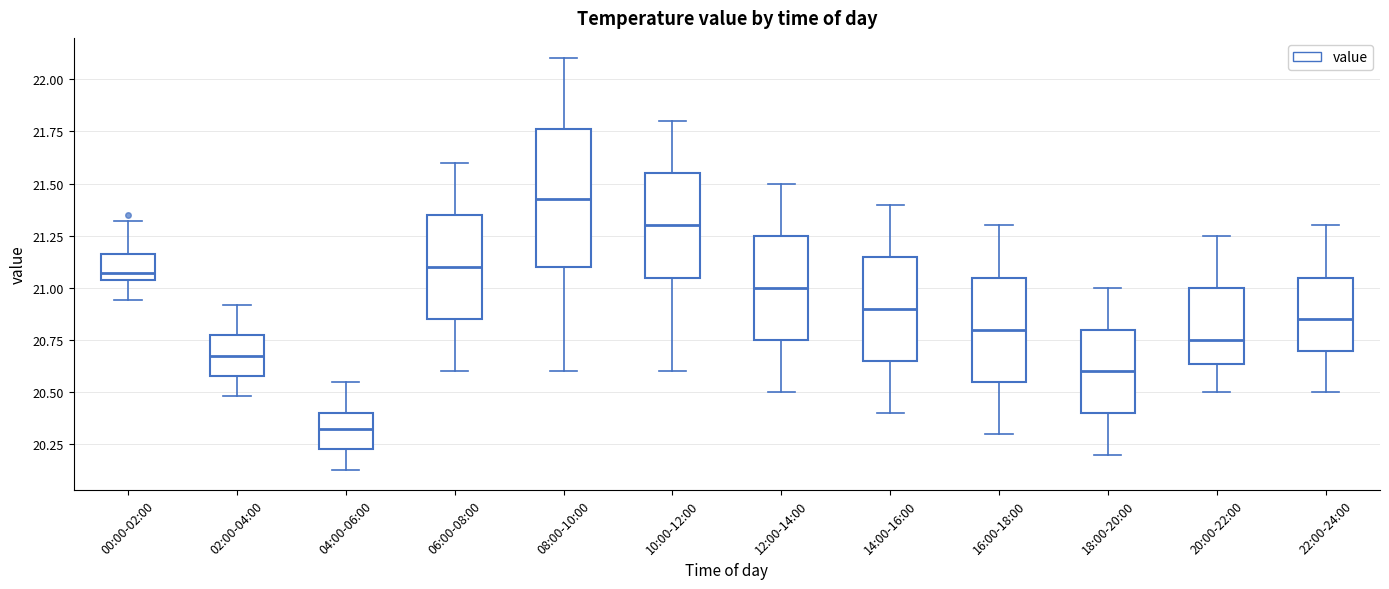

Reading left to right, transcribe this box plot: for each box, give where its median line is, the range the box spans, and where its two whiskers end, as read against the y-axis. The values are not printed on the chart, so give them approximately, as read against the axis.

00:00-02:00: median 21.05 (just above the box's lower edge), box 21.05 to 21.15, whiskers 20.95 to 21.30
02:00-04:00: median 20.70, box 20.60 to 20.75, whiskers 20.50 to 20.90
04:00-06:00: median 20.35, box 20.25 to 20.40, whiskers 20.15 to 20.55
06:00-08:00: median 21.10, box 20.85 to 21.35, whiskers 20.60 to 21.60
08:00-10:00: median 21.45, box 21.10 to 21.75, whiskers 20.60 to 22.10
10:00-12:00: median 21.30, box 21.05 to 21.55, whiskers 20.60 to 21.80
12:00-14:00: median 21.00, box 20.75 to 21.25, whiskers 20.50 to 21.50
14:00-16:00: median 20.90, box 20.65 to 21.15, whiskers 20.40 to 21.40
16:00-18:00: median 20.80, box 20.55 to 21.05, whiskers 20.30 to 21.30
18:00-20:00: median 20.60, box 20.40 to 20.80, whiskers 20.20 to 21.00
20:00-22:00: median 20.75, box 20.65 to 21.00, whiskers 20.50 to 21.25
22:00-24:00: median 20.85, box 20.70 to 21.05, whiskers 20.50 to 21.30